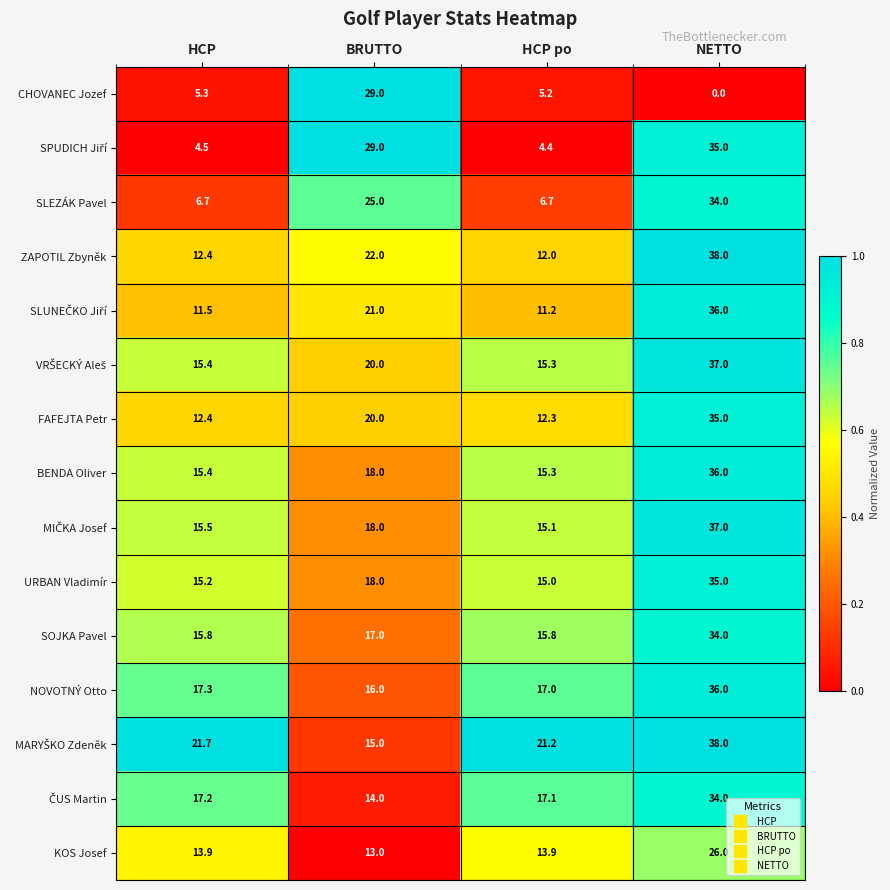

Where is ZAPOTIL Zbyněk nearest to the value 25?

BRUTTO